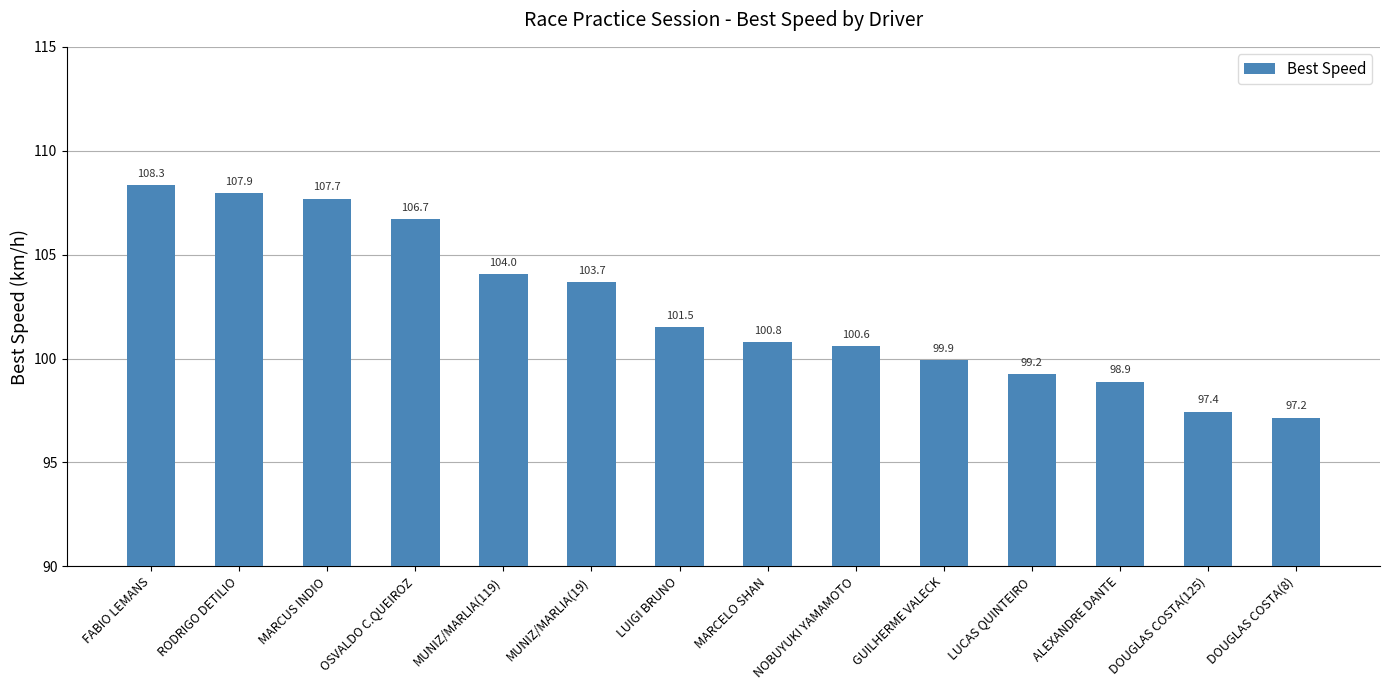

Where does the data first go above 101?

FABIO LEMANS